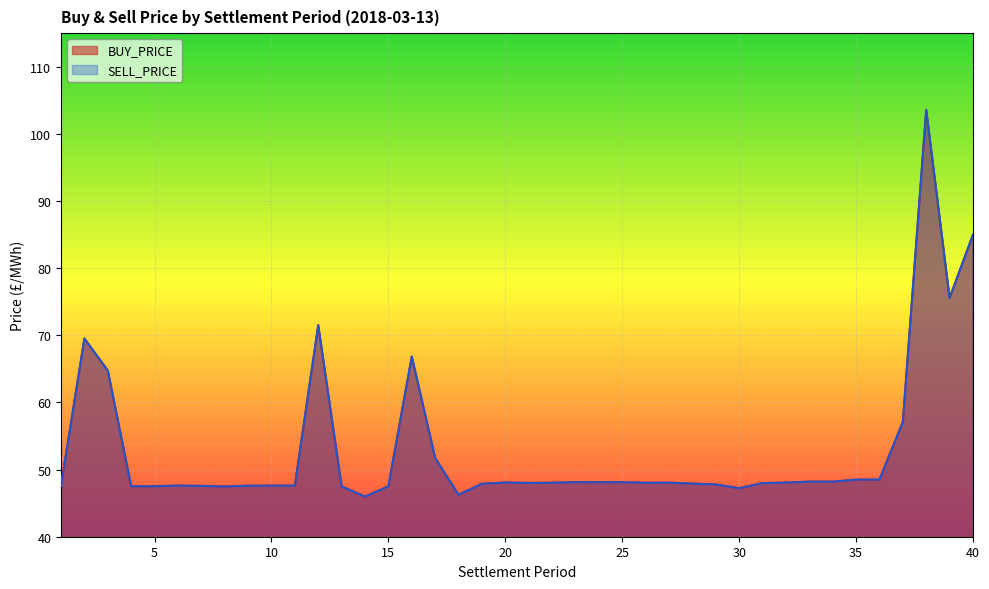

True or false: SELL_PRICE and BUY_PRICE intersect in this chart.

False